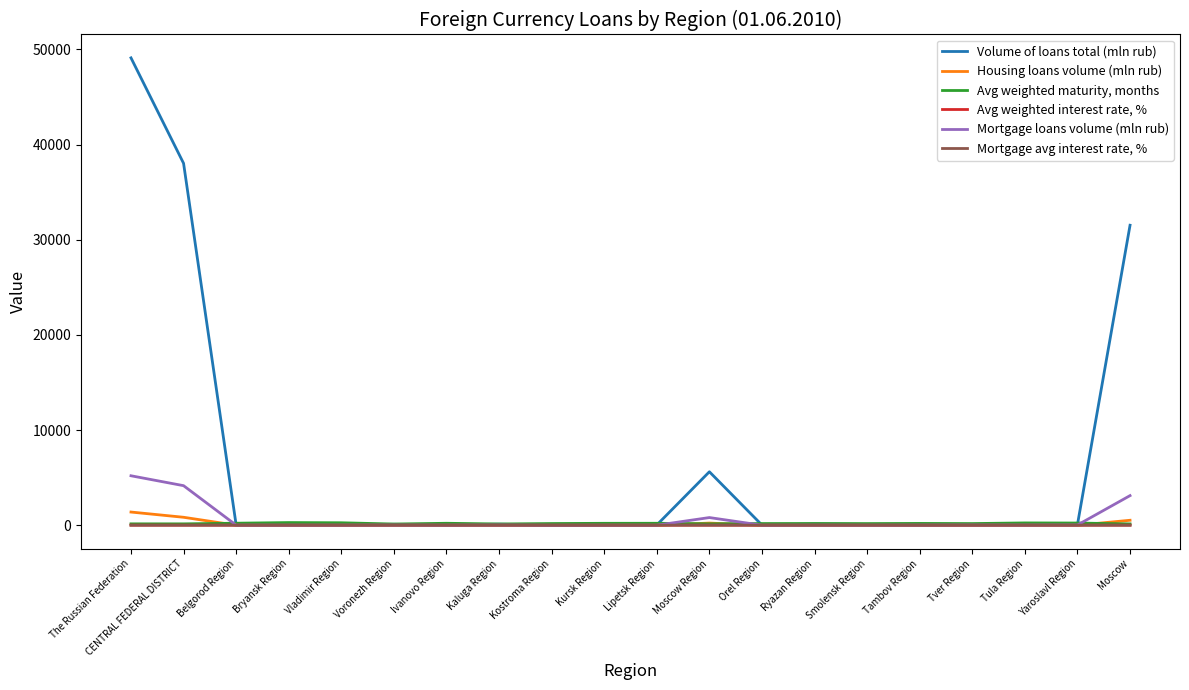

Which category has the highest value across all series?

The Russian Federation